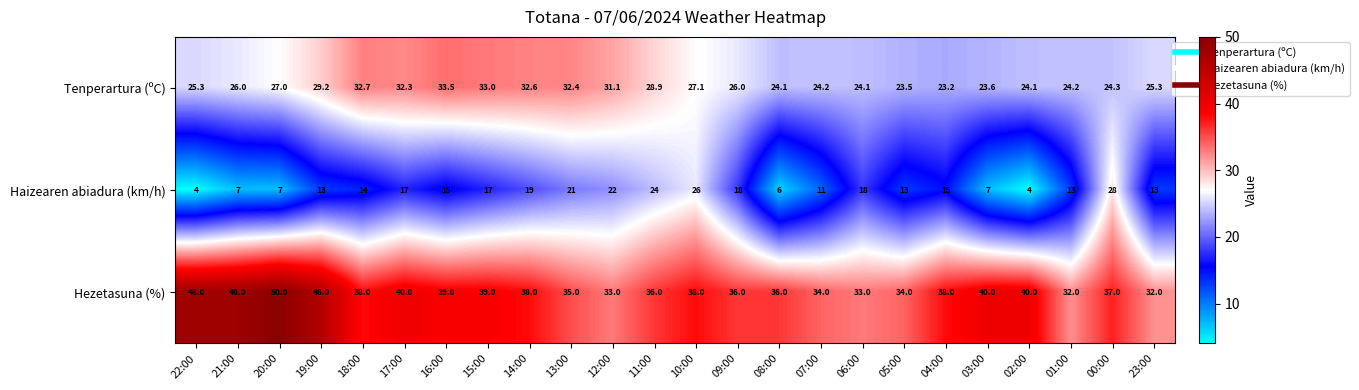

What is the total value across all series at 17:00?

89.3